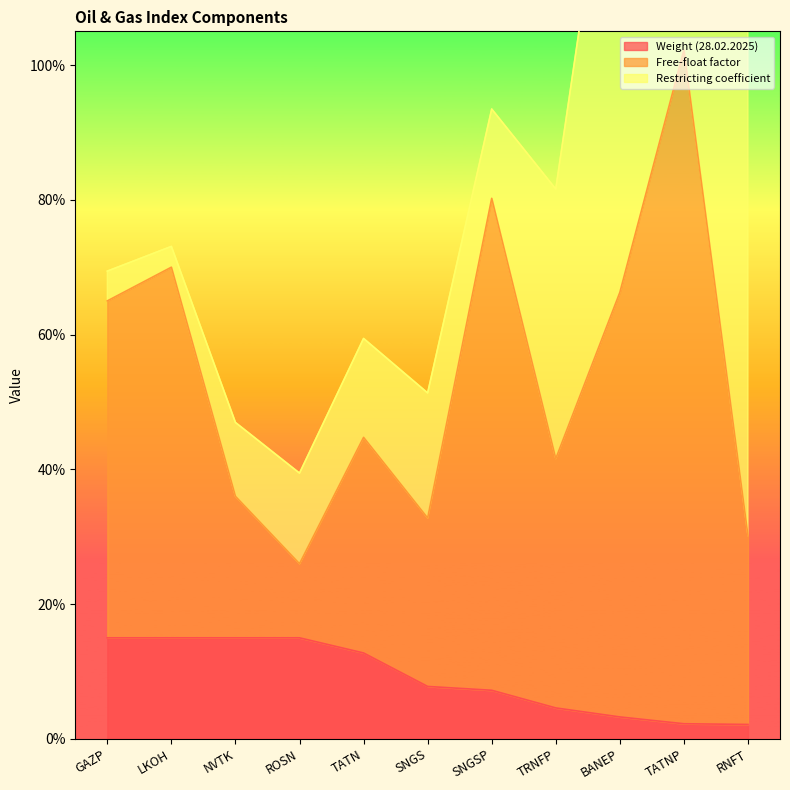

What is the sum of the Weight (28.02.2025) values at GAZP and LKOH?

0.3